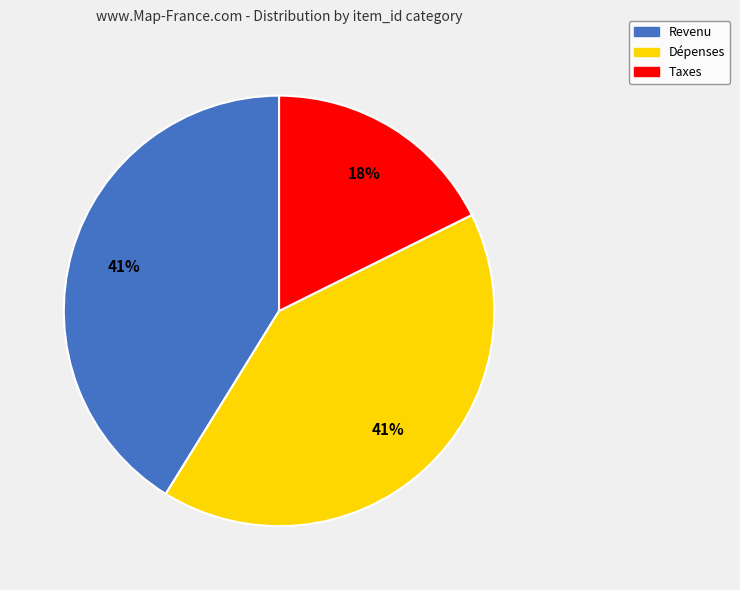

Which category has the smallest portion of the pie?

Taxes